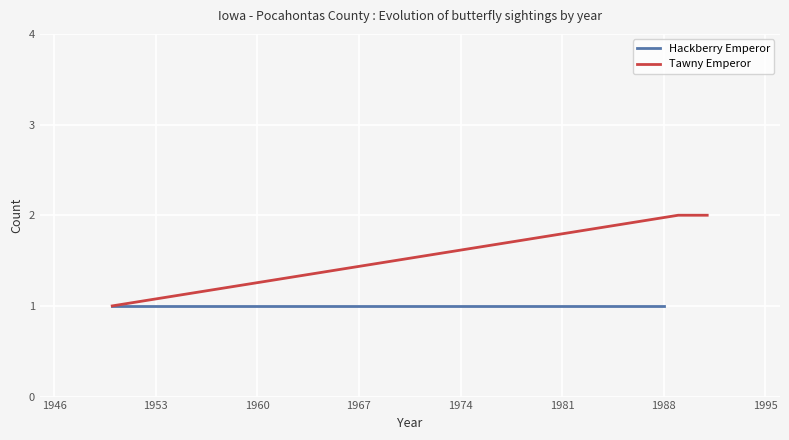

Which series has the widest spread of values?

Tawny Emperor